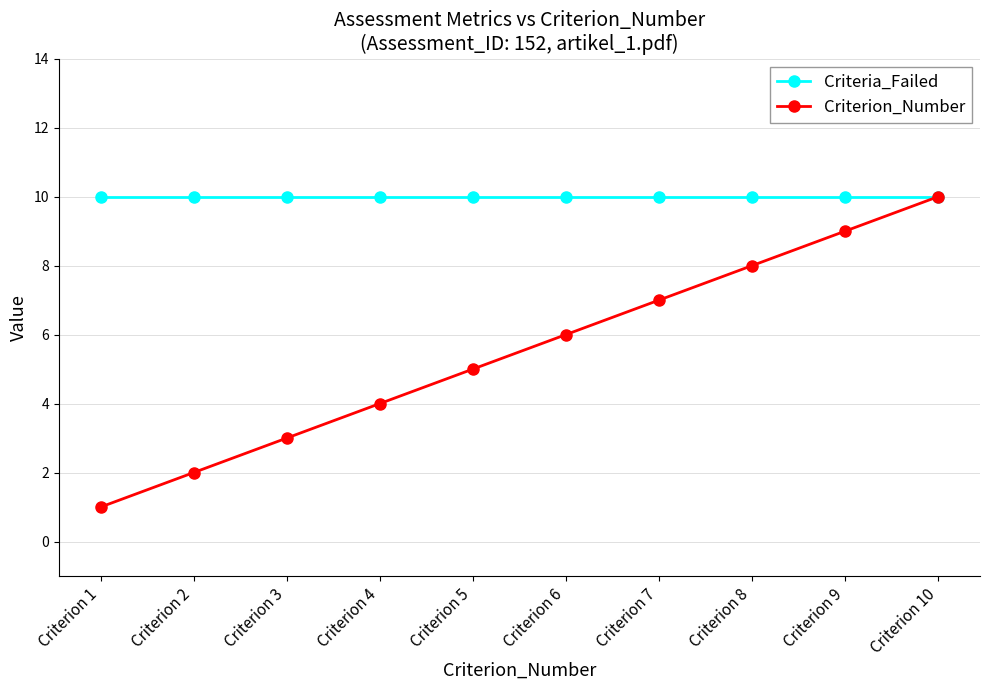

The value of Criterion_Number at Criterion 2 is 2. True or false?

True